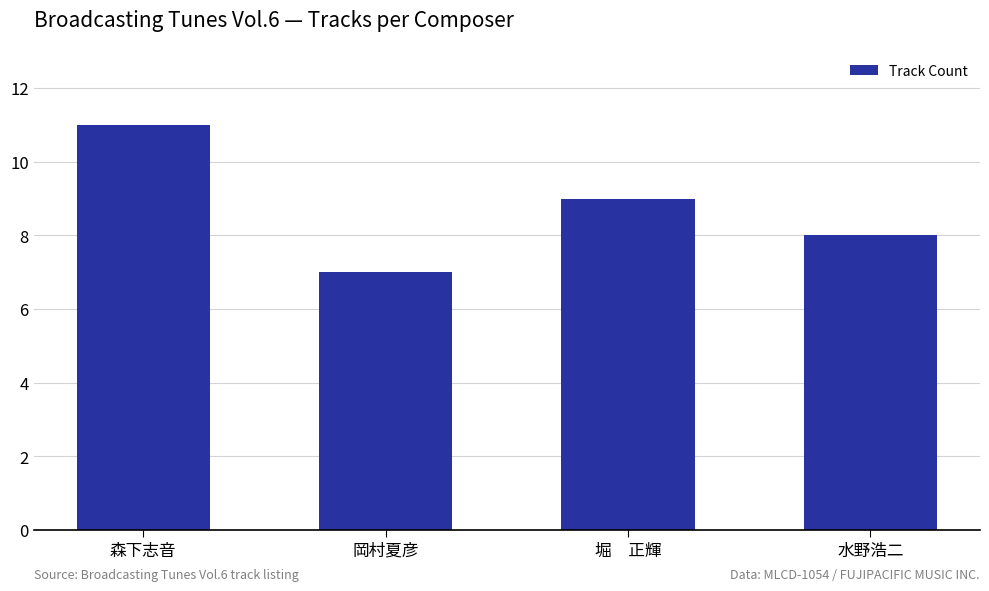

What is the change in value from 森下志音 to 水野浩二?

-3